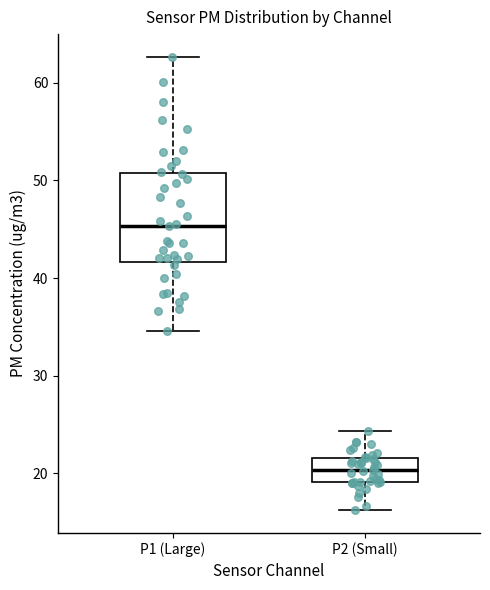

Comparing the boxes themselves (not the whiskers), which one is the tallest?

P1 (Large)